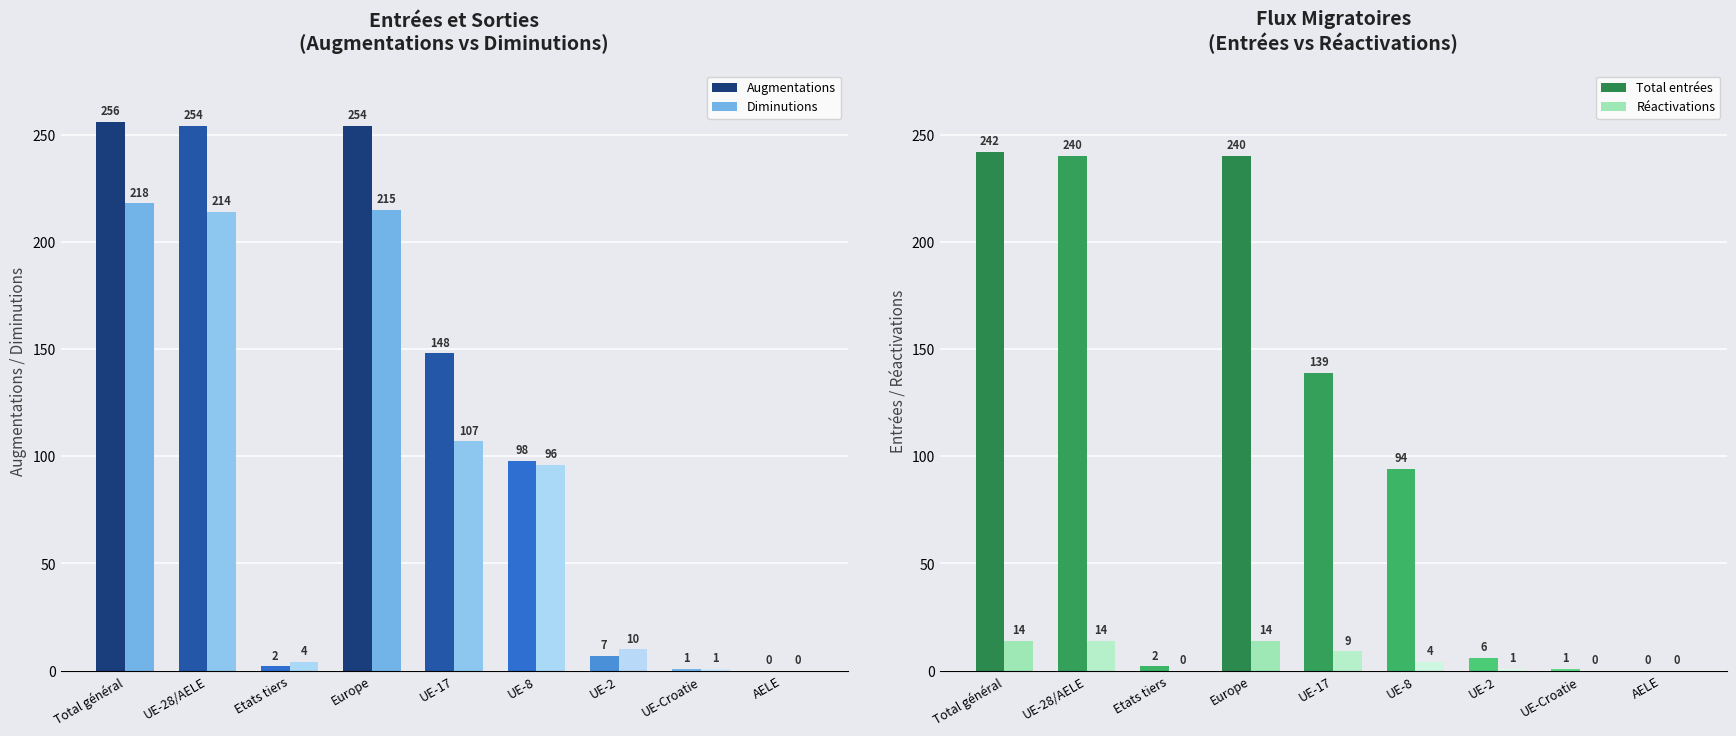

Between Etats tiers and UE-8, which series saw the biggest shift?

Augmentations